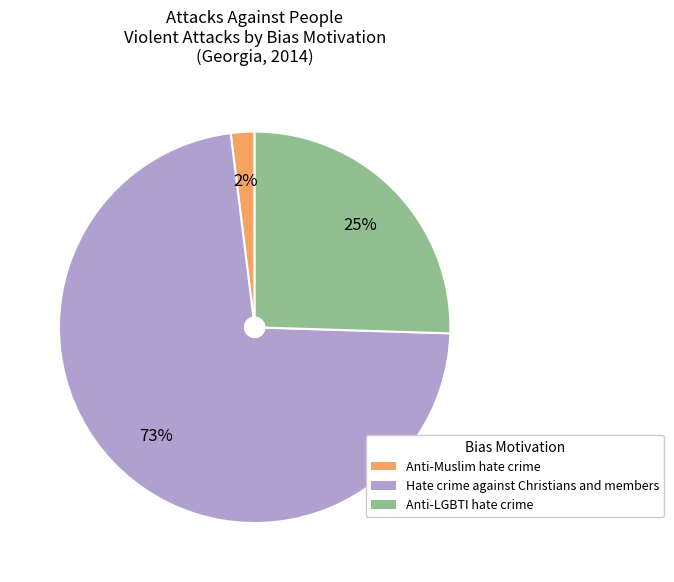

To the nearest percent, what portion does Anti-LGBTI hate crime represent?

25%